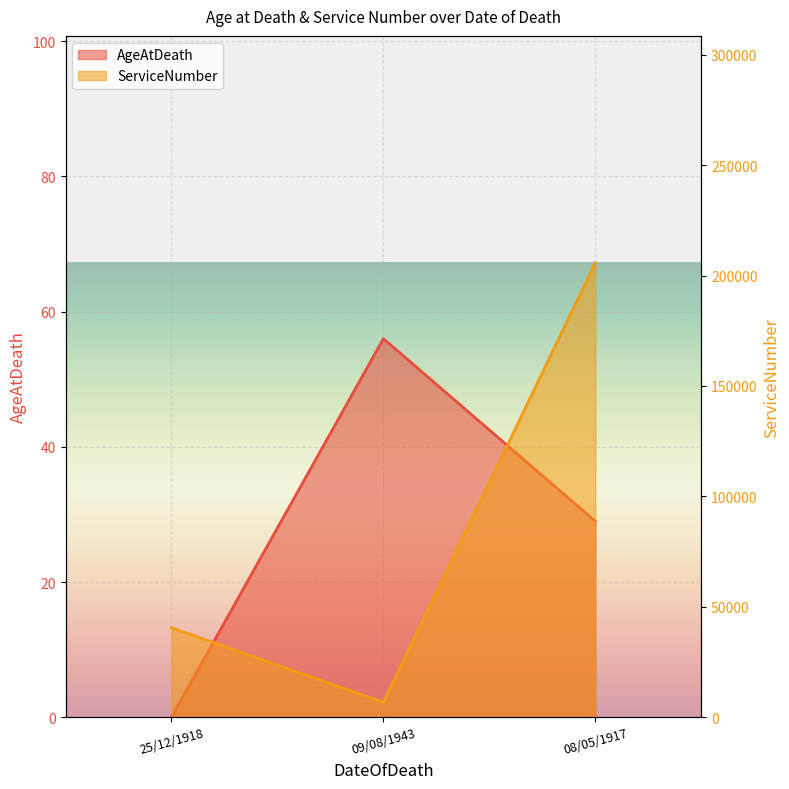

At how many categories does at least one series exceed 28784?

2